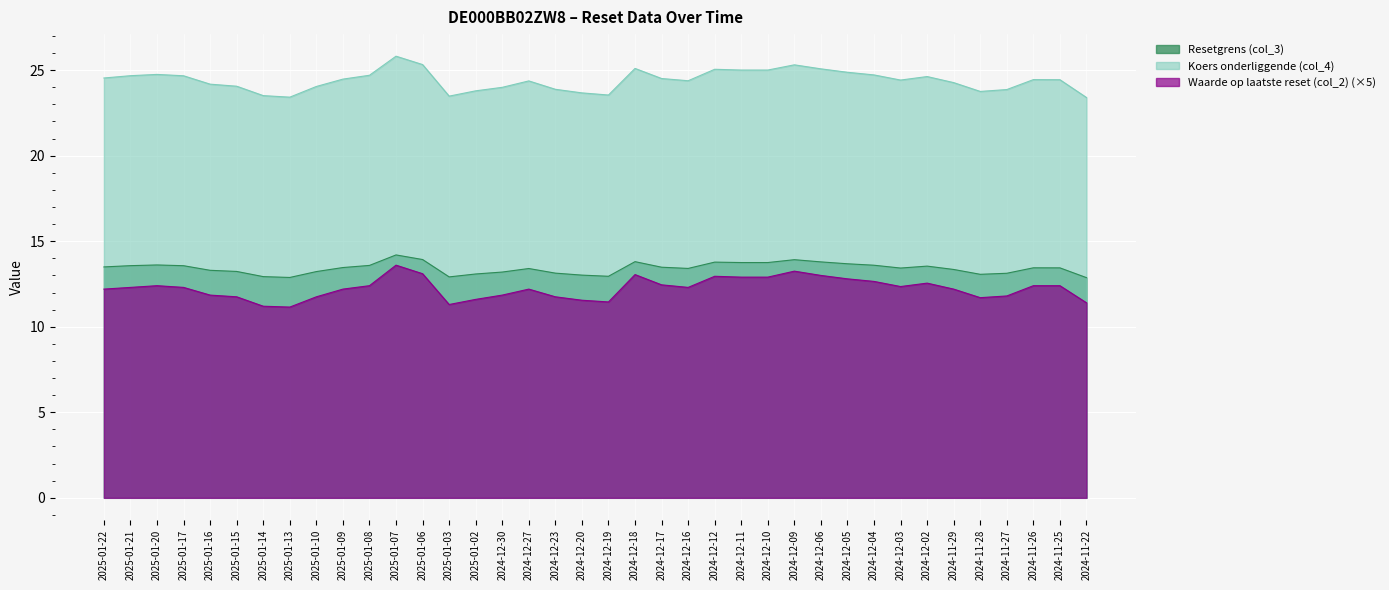

Is the value of Waarde op laatste reset (col_2) at 2025-01-07 greater than the value of Resetgrens (col_3) at 2025-01-13?

Yes